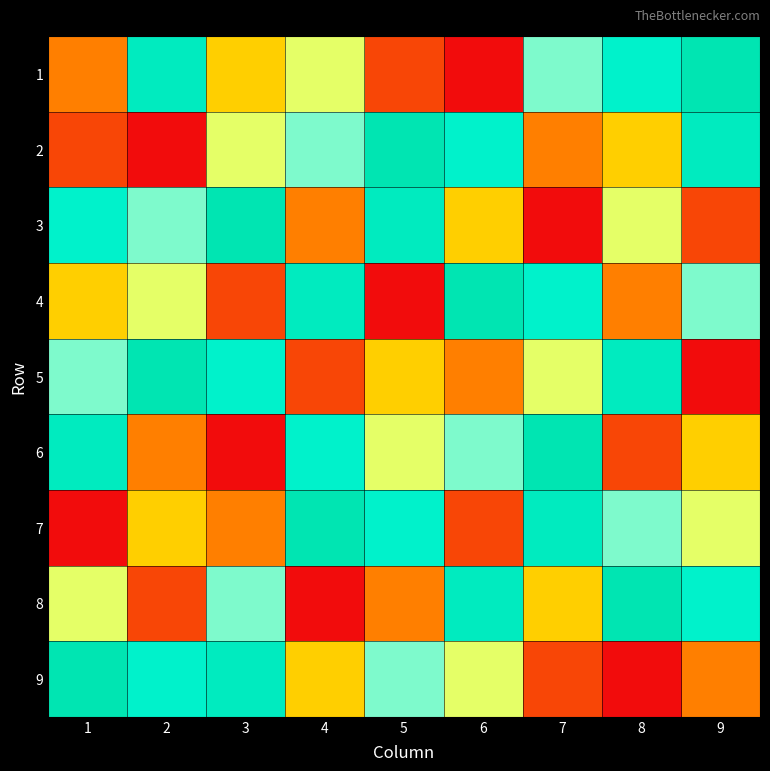

Between 4 and 9, which is larger?

9